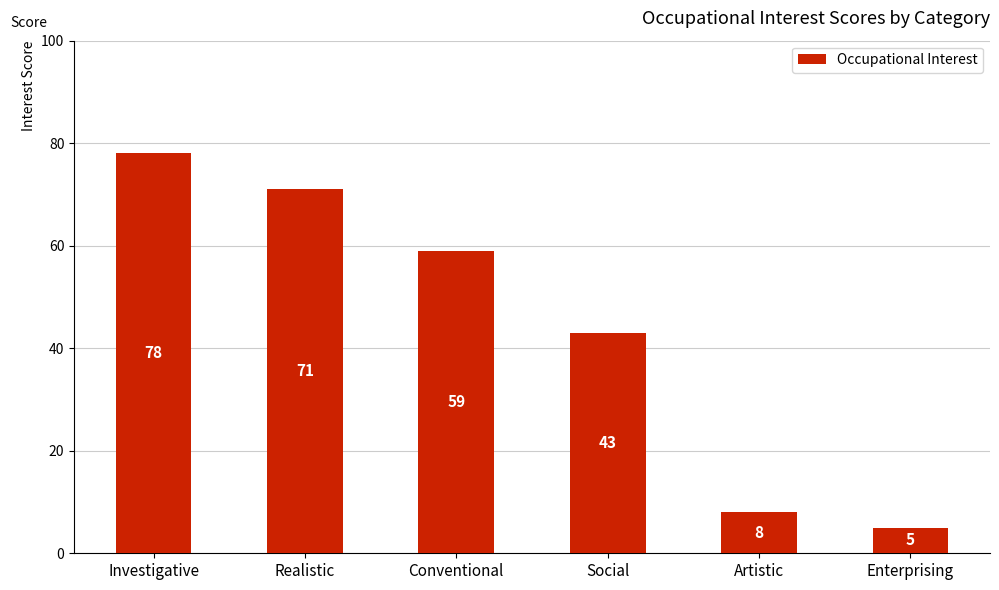

Is it true that the value at Enterprising is 5?

True